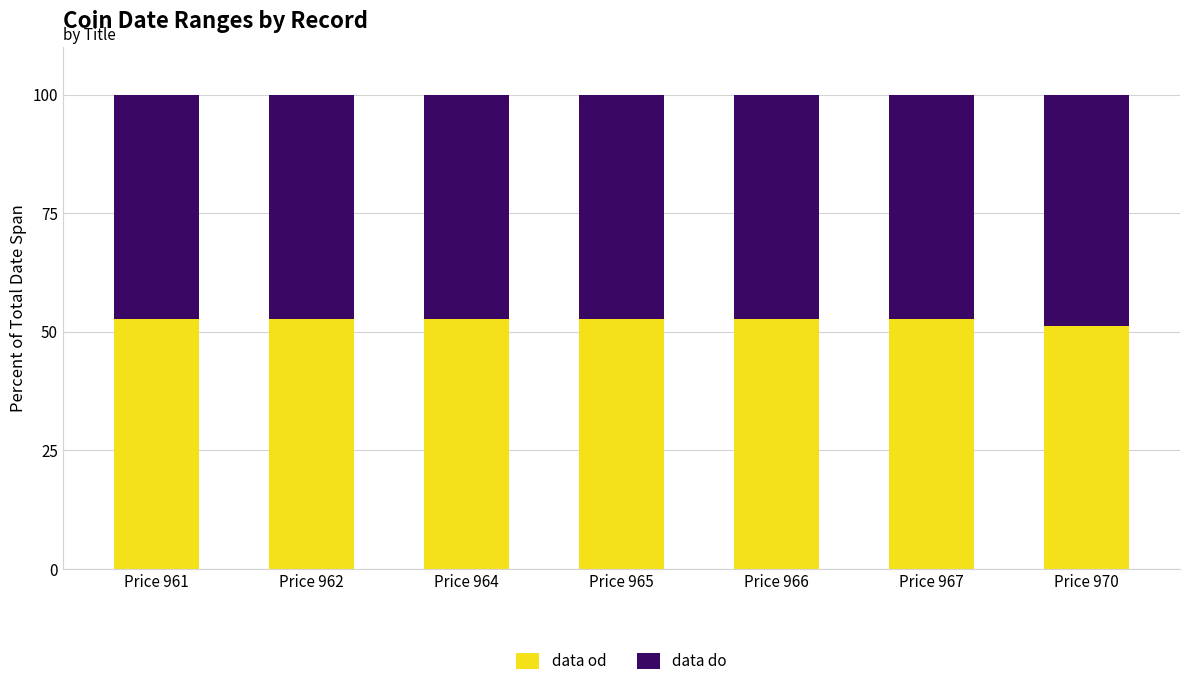

What is the difference between the data od values at Price 970 and Price 965?

1.3